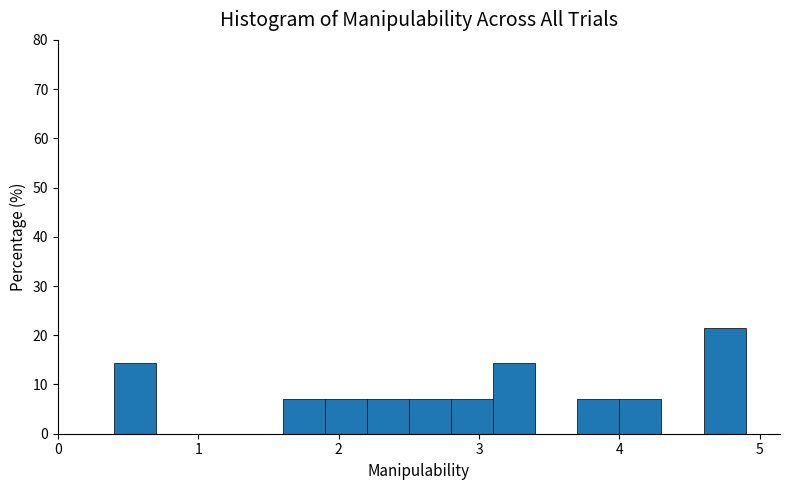

Around what value on the x-axis is the tallest bar? Give the approximate position of its centre, as read against the axis.

4.8